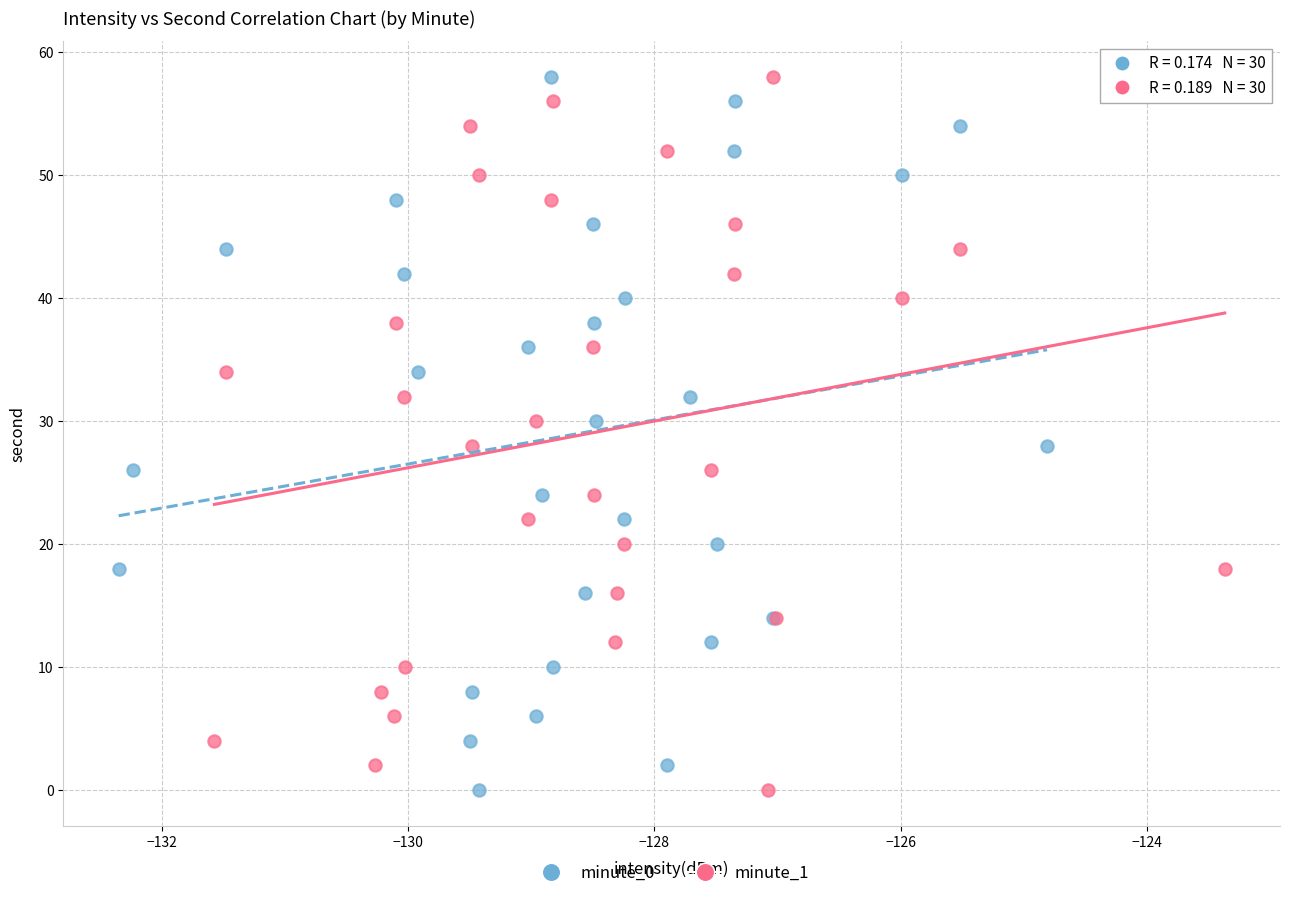

What are all the series names shown in the legend?

minute_0, minute_1